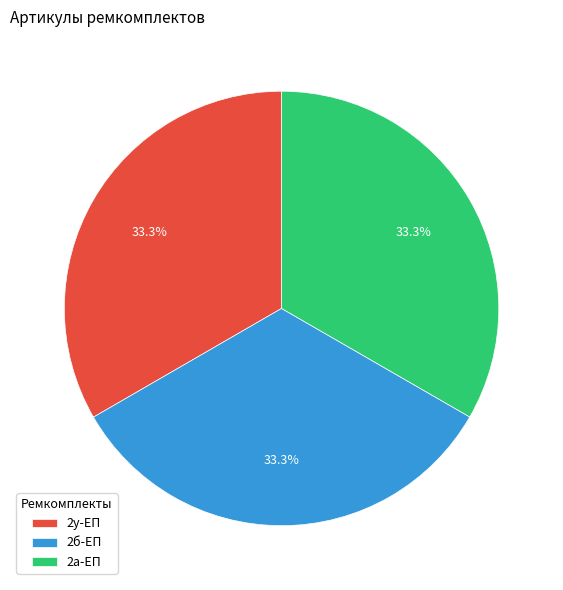

Combined, do 2б-ЕП and 2у-ЕП account for over 50%?

Yes